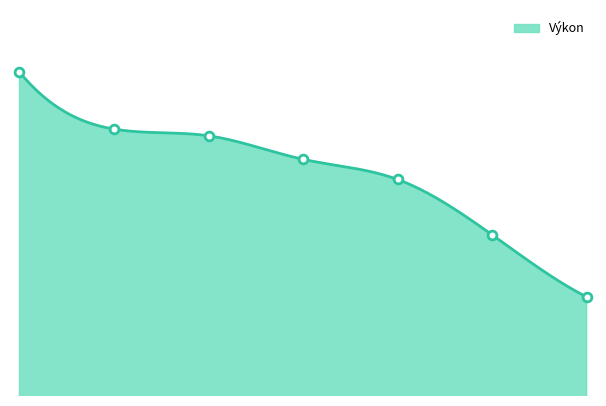

Between 3 and 1, which is larger?

1